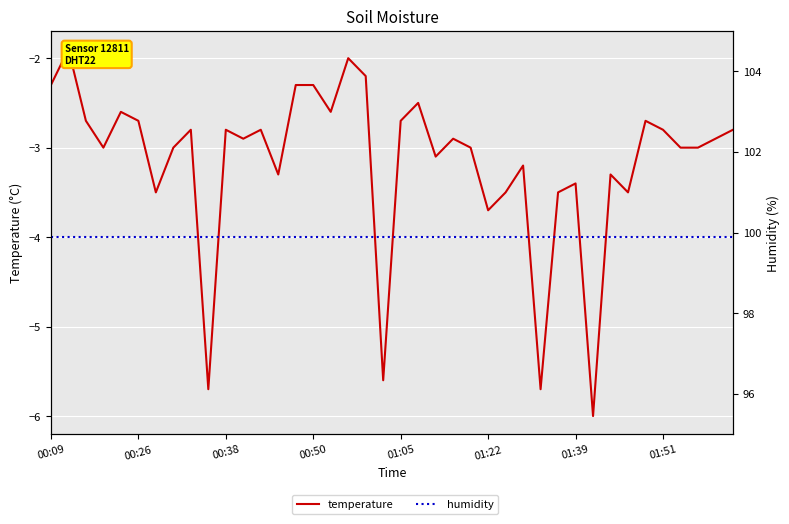

True or false: humidity and temperature cross at least once.

False